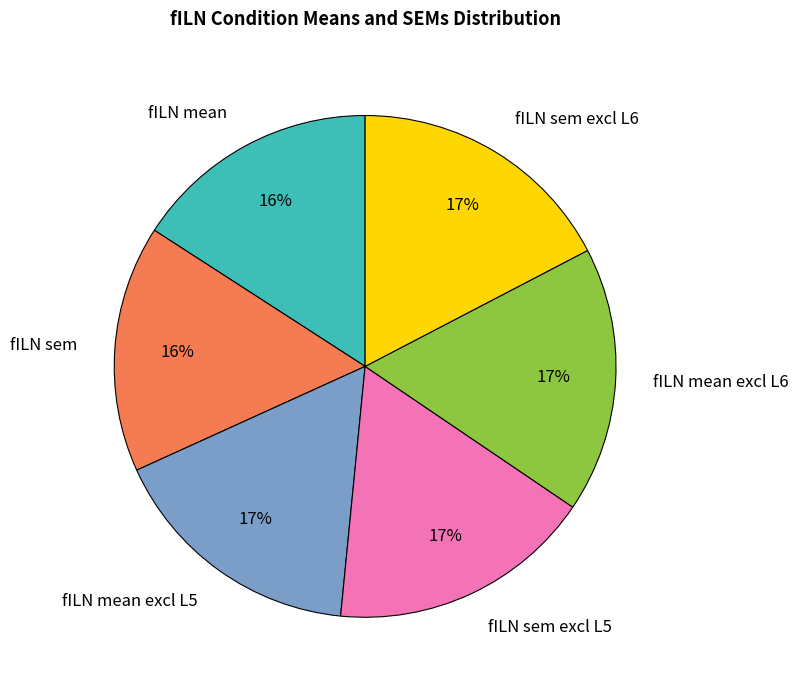

Is it true that fILN mean excl L6 is 32% of the pie?

False